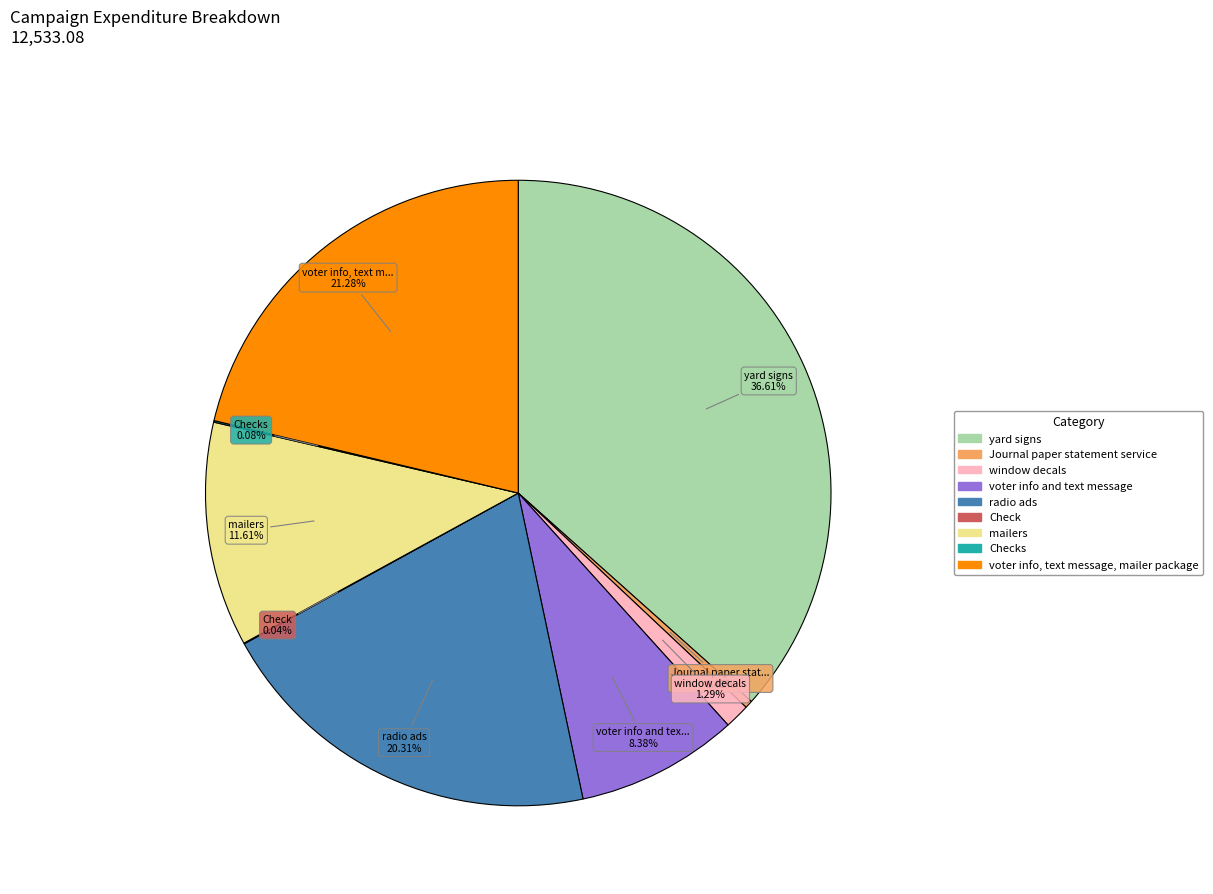

To the nearest percent, what is the difference between the largest and smallest slice percentages?

37%